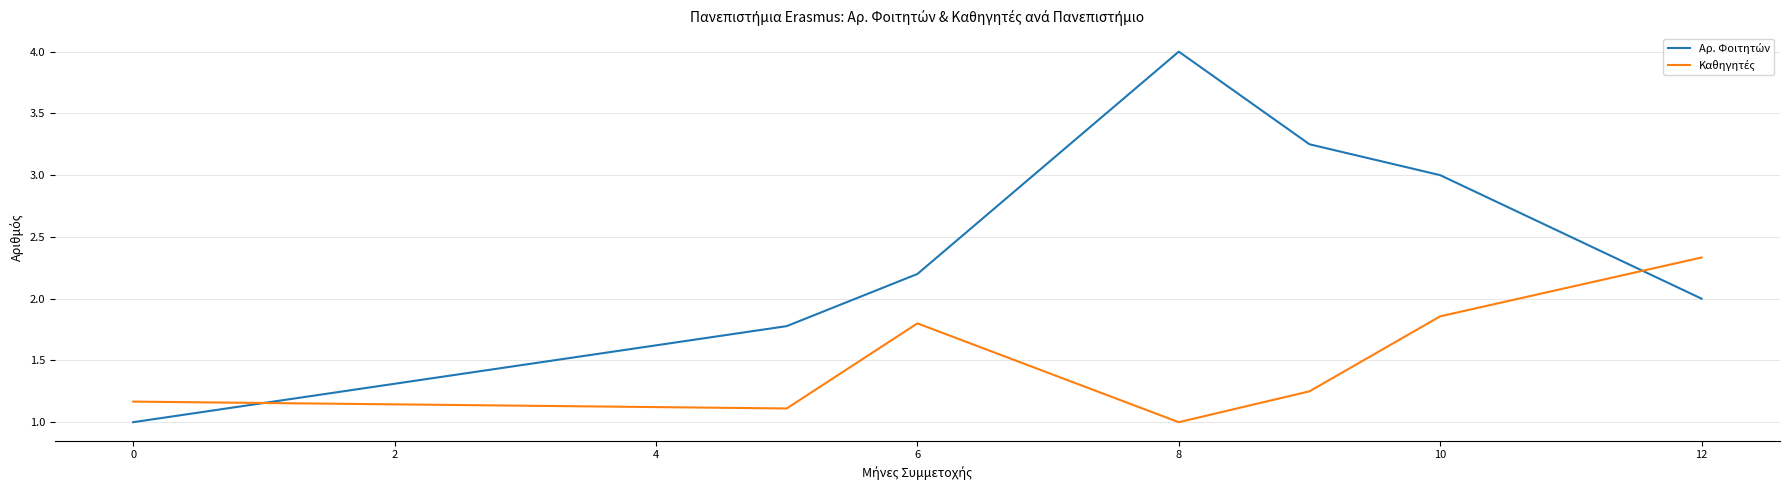

Does the chart display data point markers on the line(s)?

No